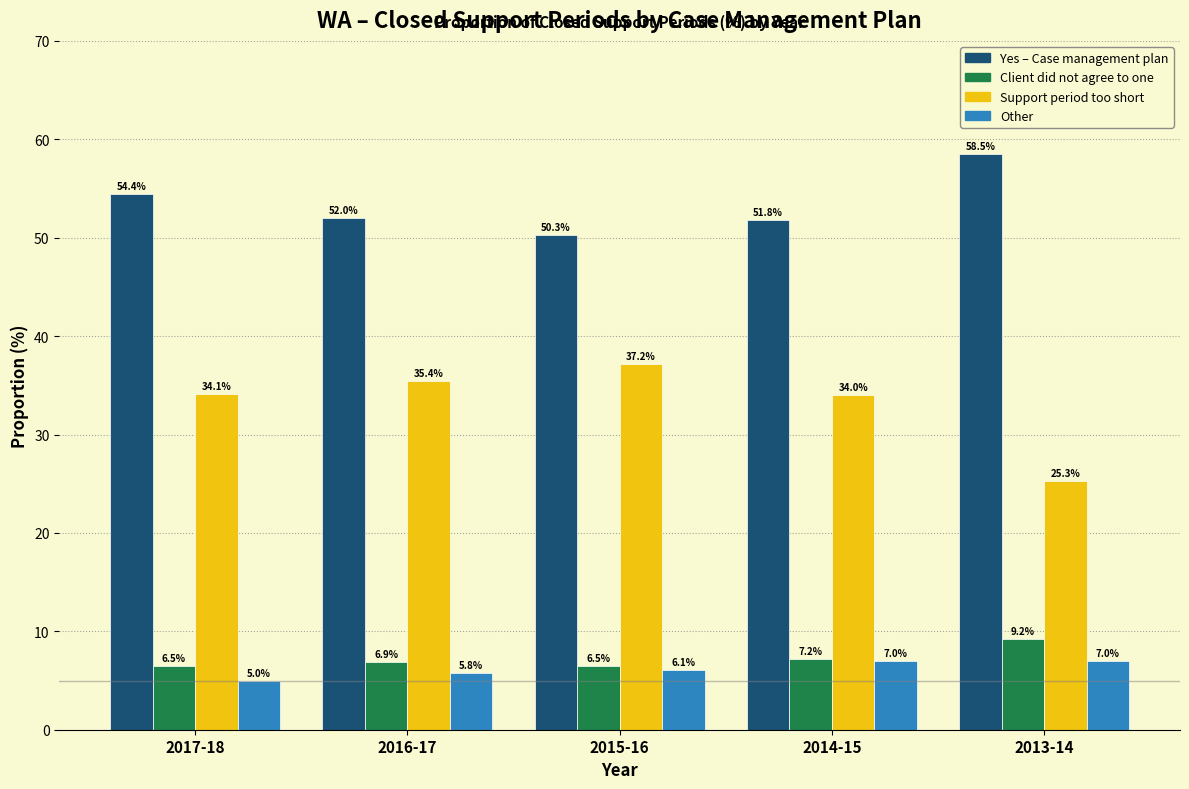

Reading left to right, extract all data points from this chart.

Yes – Case management plan: 54.4	52.0	50.3	51.8	58.5
Client did not agree to one: 6.5	6.9	6.5	7.2	9.2
Support period too short: 34.1	35.4	37.2	34.0	25.3
Other: 5.0	5.8	6.1	7.0	7.0